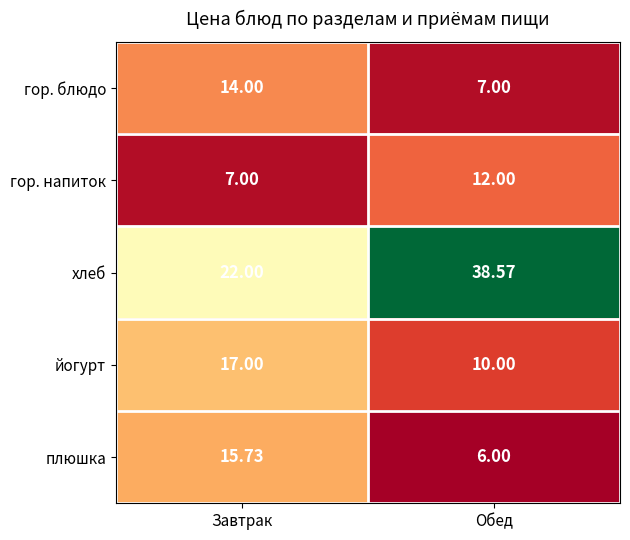

Which series has the widest spread of values?

хлеб